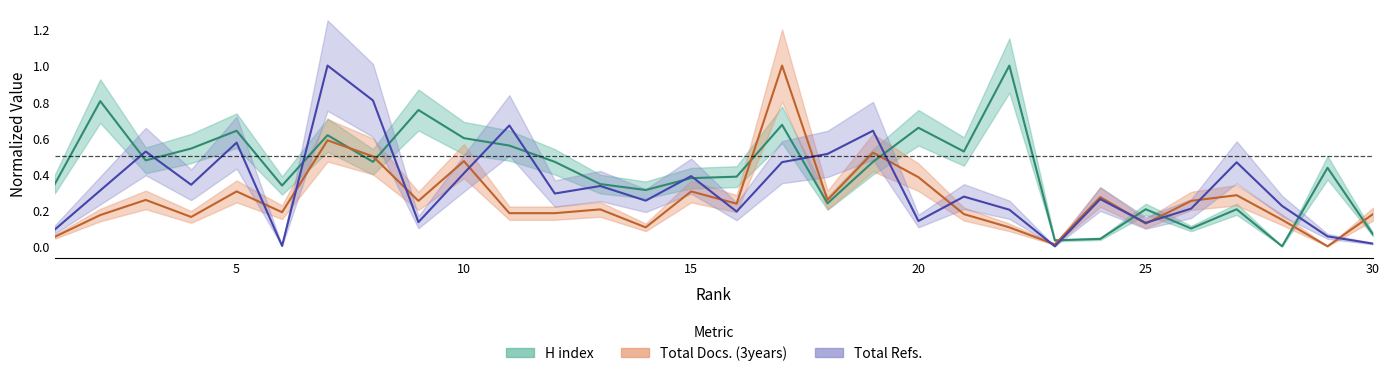

List the series in order of their peak value, highest first.

H index, Total Docs. (3years), Total Refs.